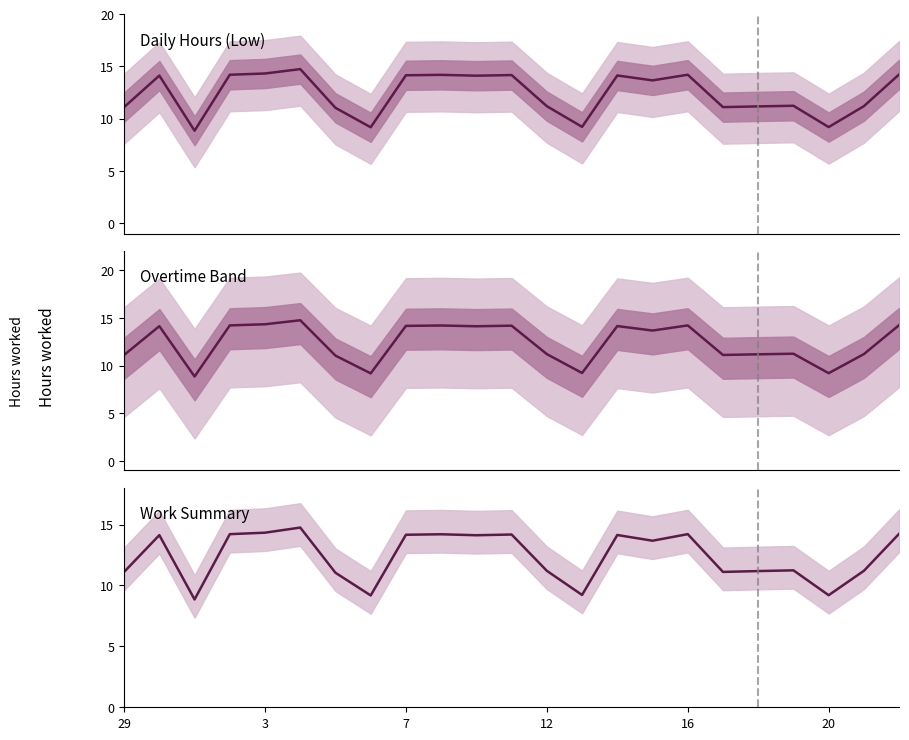

What is the value of the 9th point from the left?

14.2